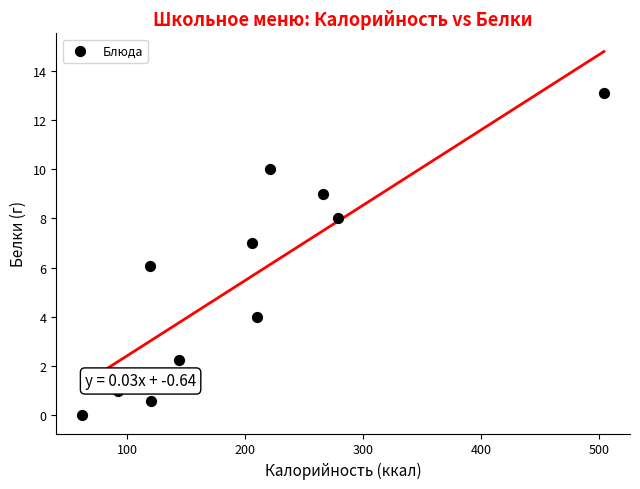

What is the average Y value?

5.5